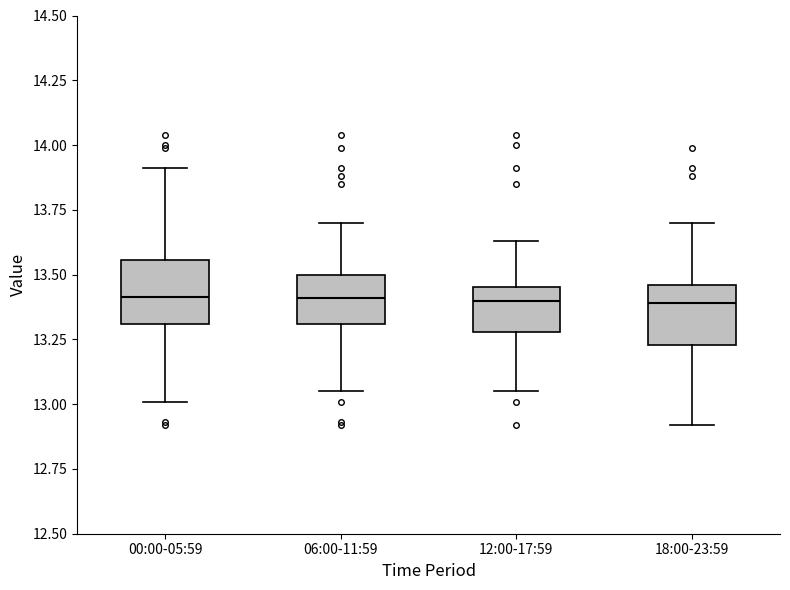

Reading left to right, read every box against the y-axis: the position of its median line, the range the box covers, and the ends of its whiskers. The values are not printed on the chart, so give them approximately, as read against the axis.

00:00-05:59: median 13.40, box 13.30 to 13.55, whiskers 13.00 to 13.90
06:00-11:59: median 13.40, box 13.30 to 13.50, whiskers 13.05 to 13.70
12:00-17:59: median 13.40, box 13.30 to 13.45, whiskers 13.05 to 13.65
18:00-23:59: median 13.40, box 13.25 to 13.45, whiskers 12.90 to 13.70